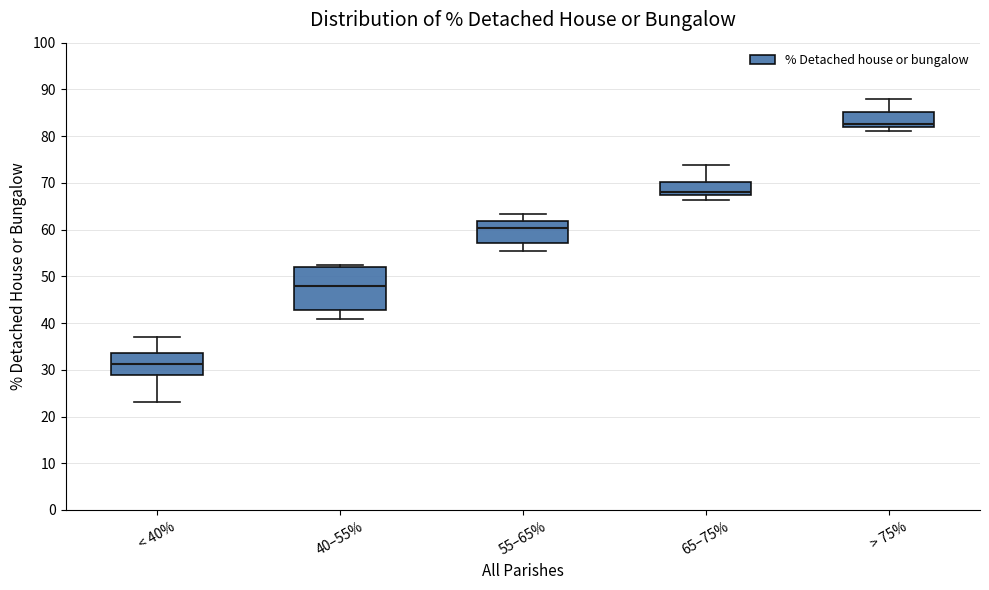

Which box's median line is the lowest?

< 40%